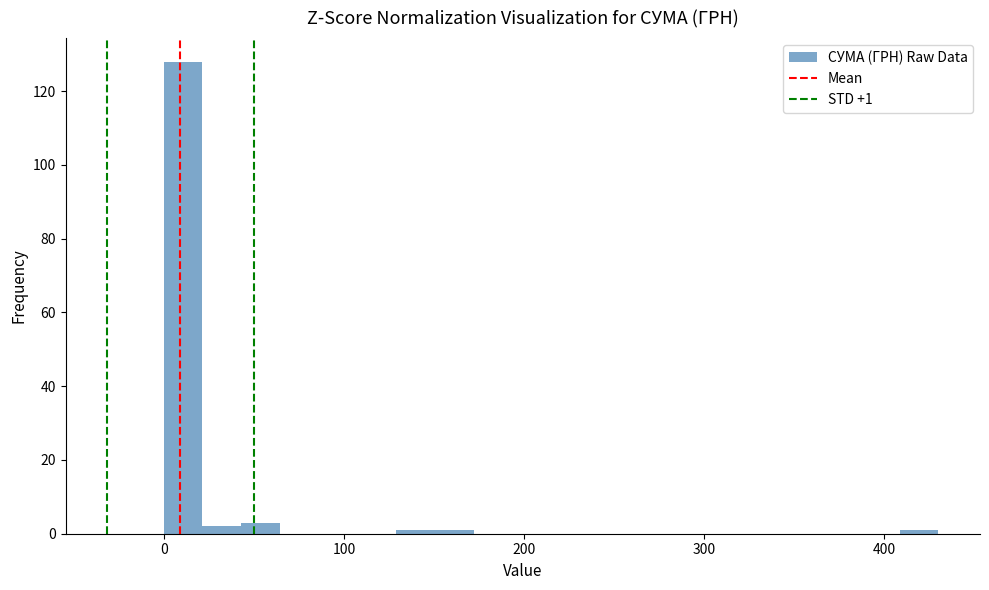

Around what value on the x-axis is the tallest bar? Give the approximate position of its centre, as read against the axis.

10